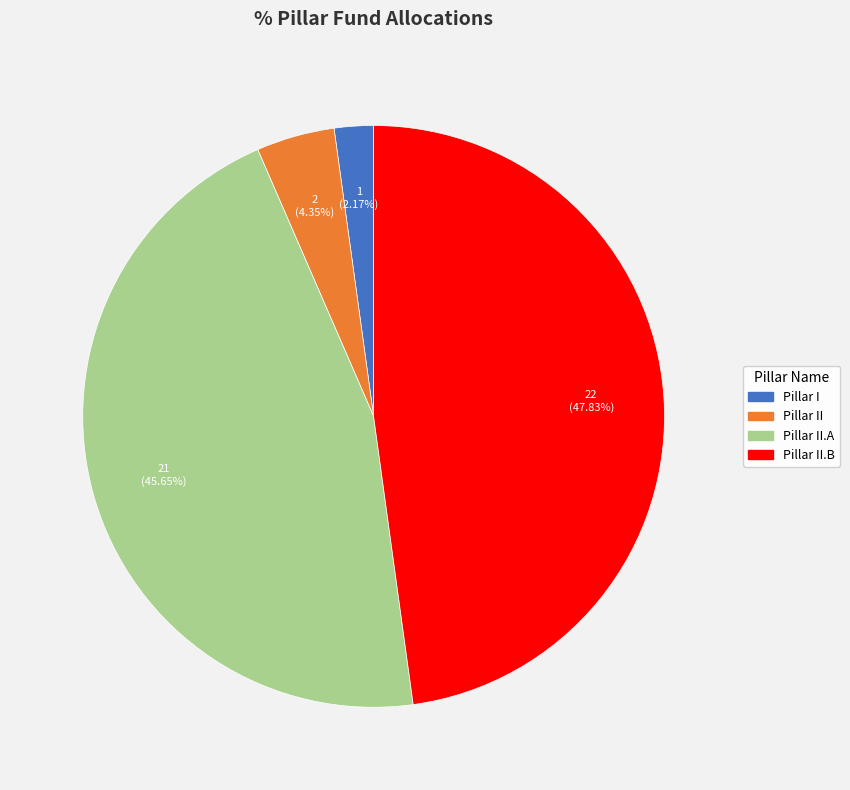

Rank the categories by value from highest to lowest.

Pillar II.B, Pillar II.A, Pillar II, Pillar I